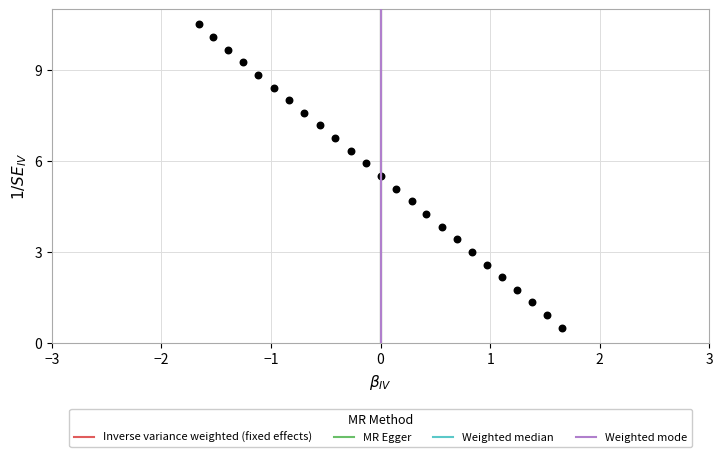

What is the range of X values (max minus min)?

3.3